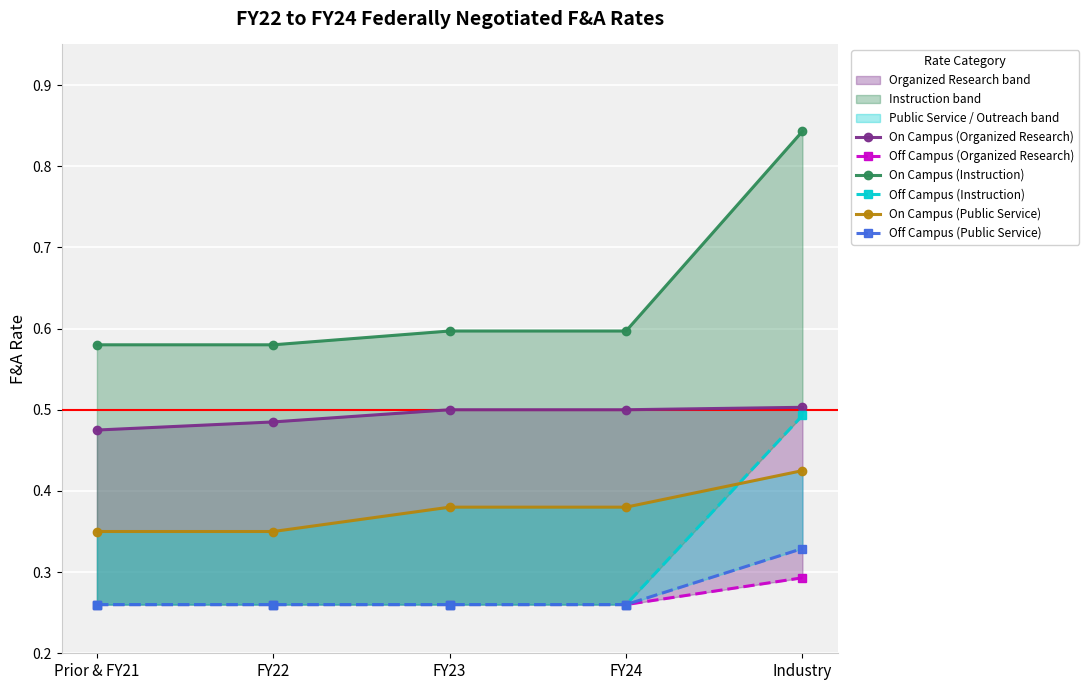

Reading right to left, what are all the values shown in this chart?

On Campus (Organized Research): Industry=0.5	FY24=0.5	FY23=0.5	FY22=0.5	Prior & FY21=0.5
Off Campus (Organized Research): Industry=0.3	FY24=0.3	FY23=0.3	FY22=0.3	Prior & FY21=0.3
On Campus (Instruction): Industry=0.8	FY24=0.6	FY23=0.6	FY22=0.6	Prior & FY21=0.6
Off Campus (Instruction): Industry=0.5	FY24=0.3	FY23=0.3	FY22=0.3	Prior & FY21=0.3
On Campus (Public Service): Industry=0.4	FY24=0.4	FY23=0.4	FY22=0.3	Prior & FY21=0.3
Off Campus (Public Service): Industry=0.3	FY24=0.3	FY23=0.3	FY22=0.3	Prior & FY21=0.3